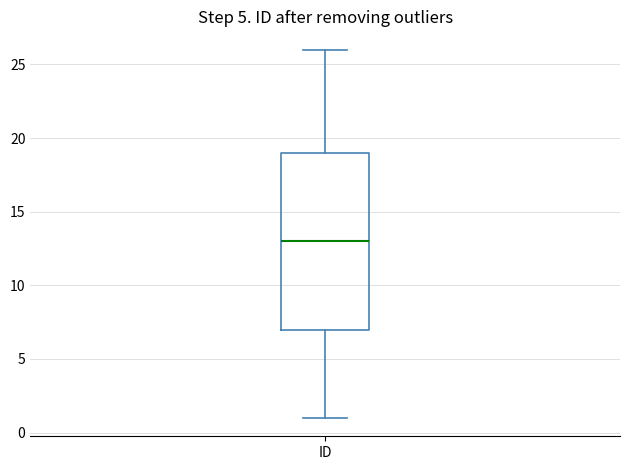

Read this box plot against the y-axis: the position of the median line, the range covered by the box, and the ends of both whiskers. The values are not printed on the chart, so give them approximately, as read against the axis.

median 13, box 7 to 19, whiskers 1 to 26